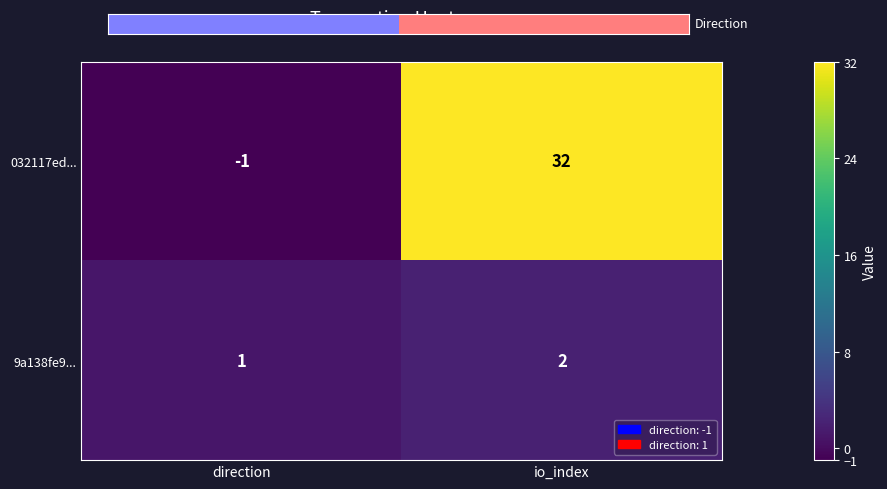

The value of 032117ed... at direction is -1. True or false?

True